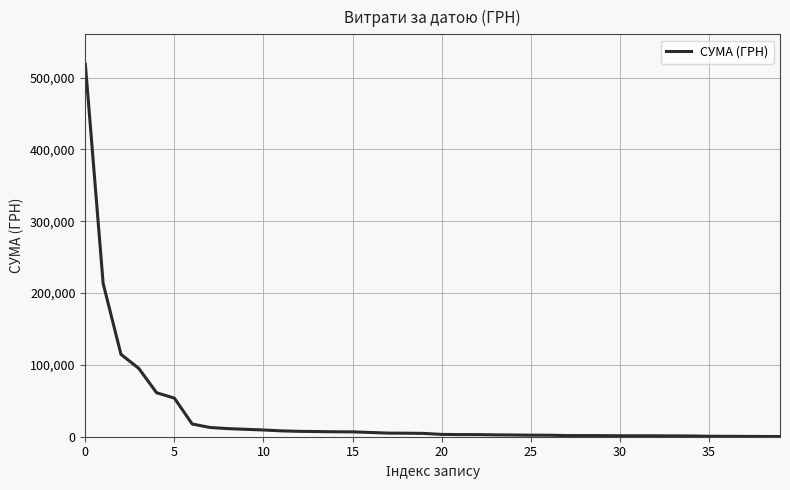

How many categories are shown in the chart?

40